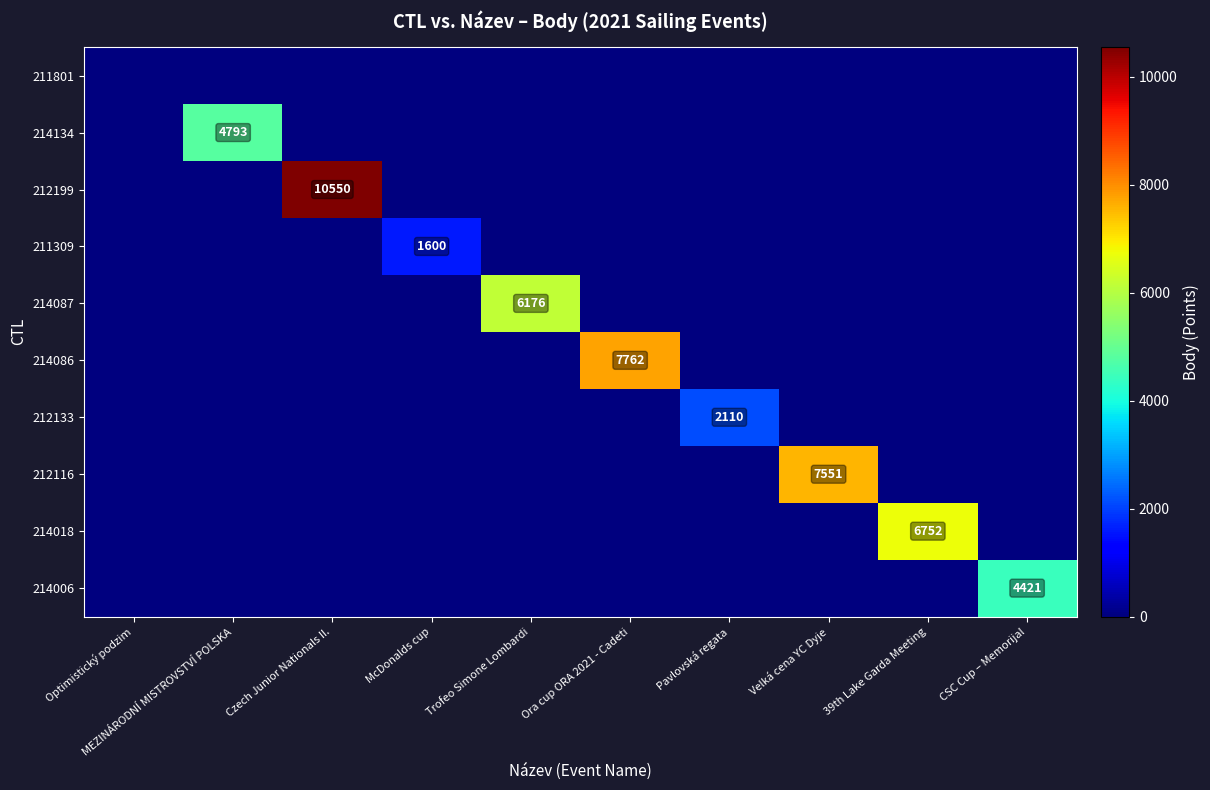

Which series has the largest total across all categories?

212199